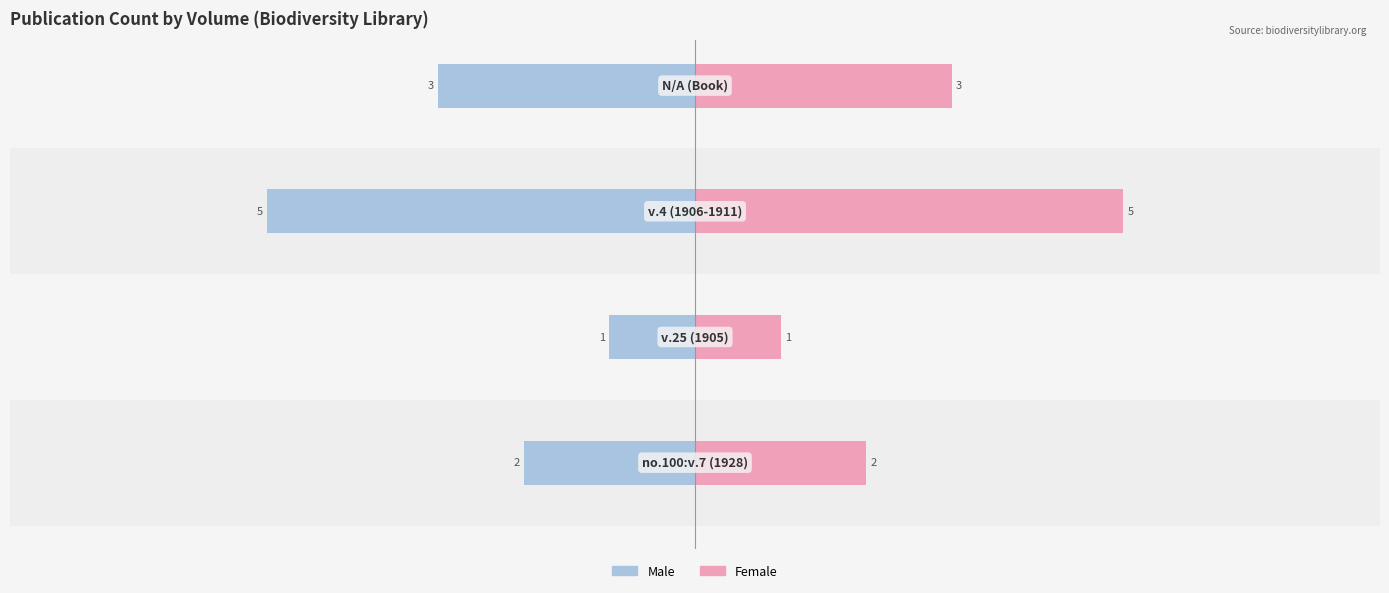

How many values in the Female series are below 3?

2